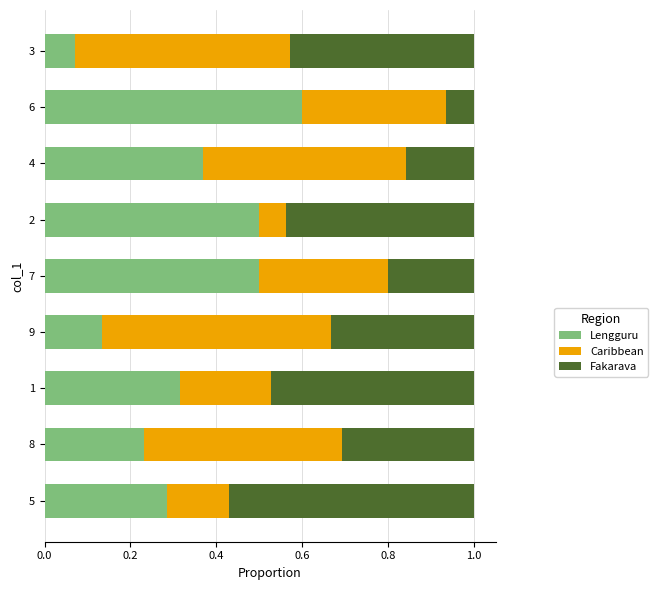

The value of Lengguru at 6 is 0.2. True or false?

False